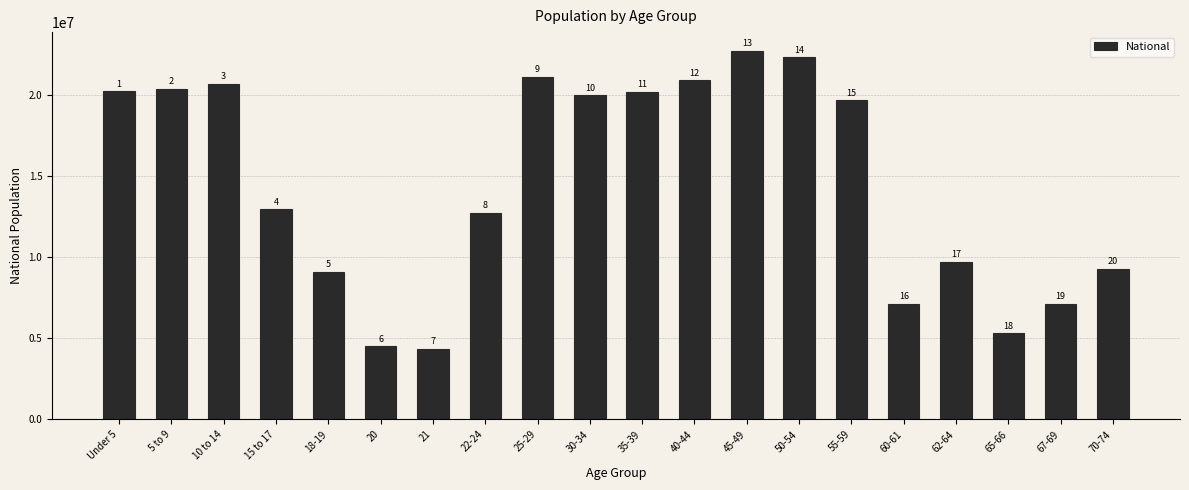

Are the bars horizontal?

No